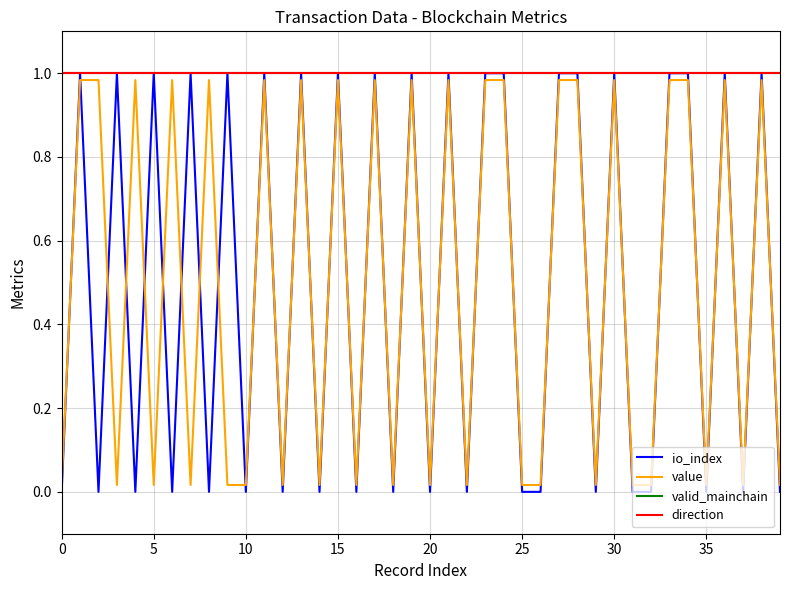

What is the value of the io_index point at the 8th from the left?

1.0